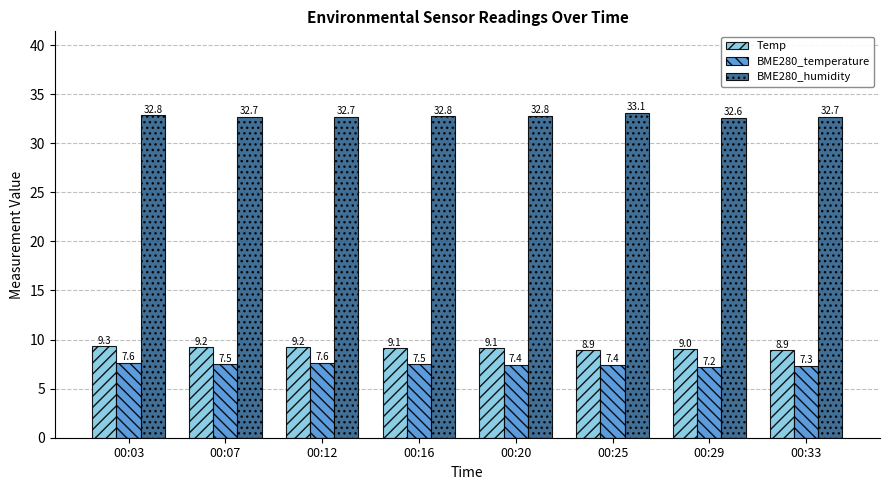

What is the value of the Temp bar at the 5th from the left?

9.1